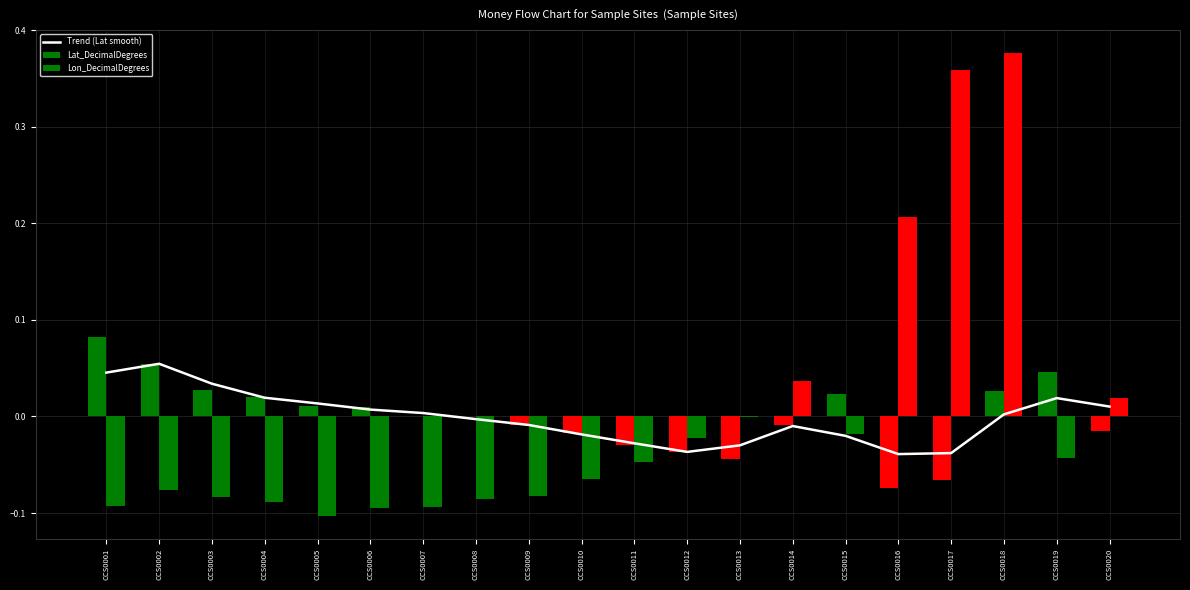

The Lon_DecimalDegrees series shows -0.0 at CCS0011. True or false?

True